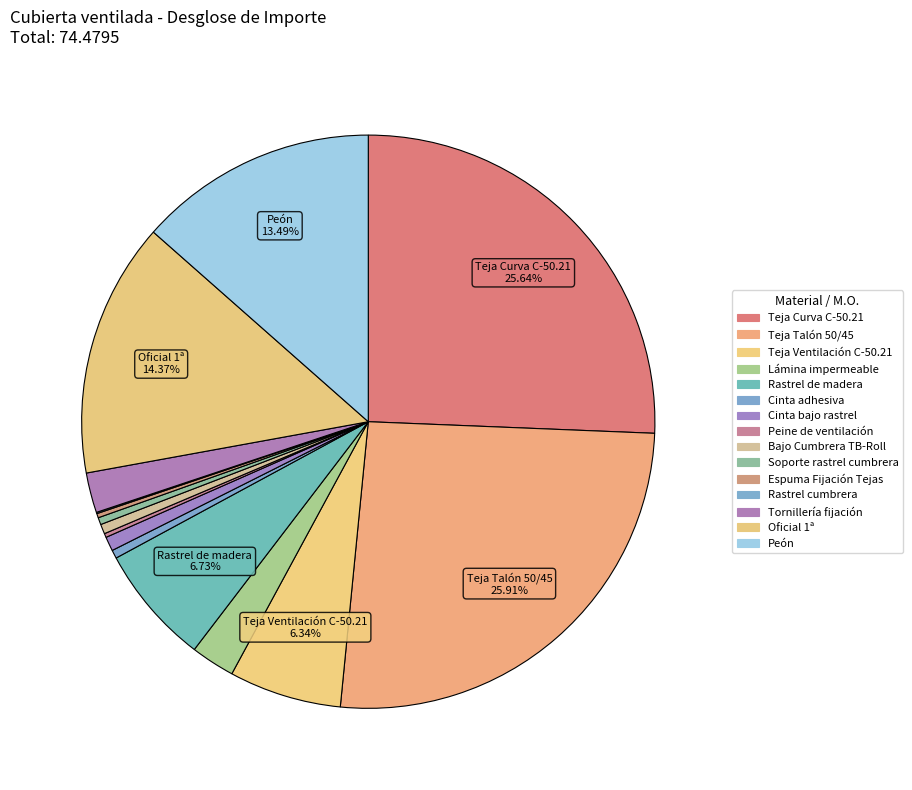

Does Tornillería fijación represent more than half of the total?

No